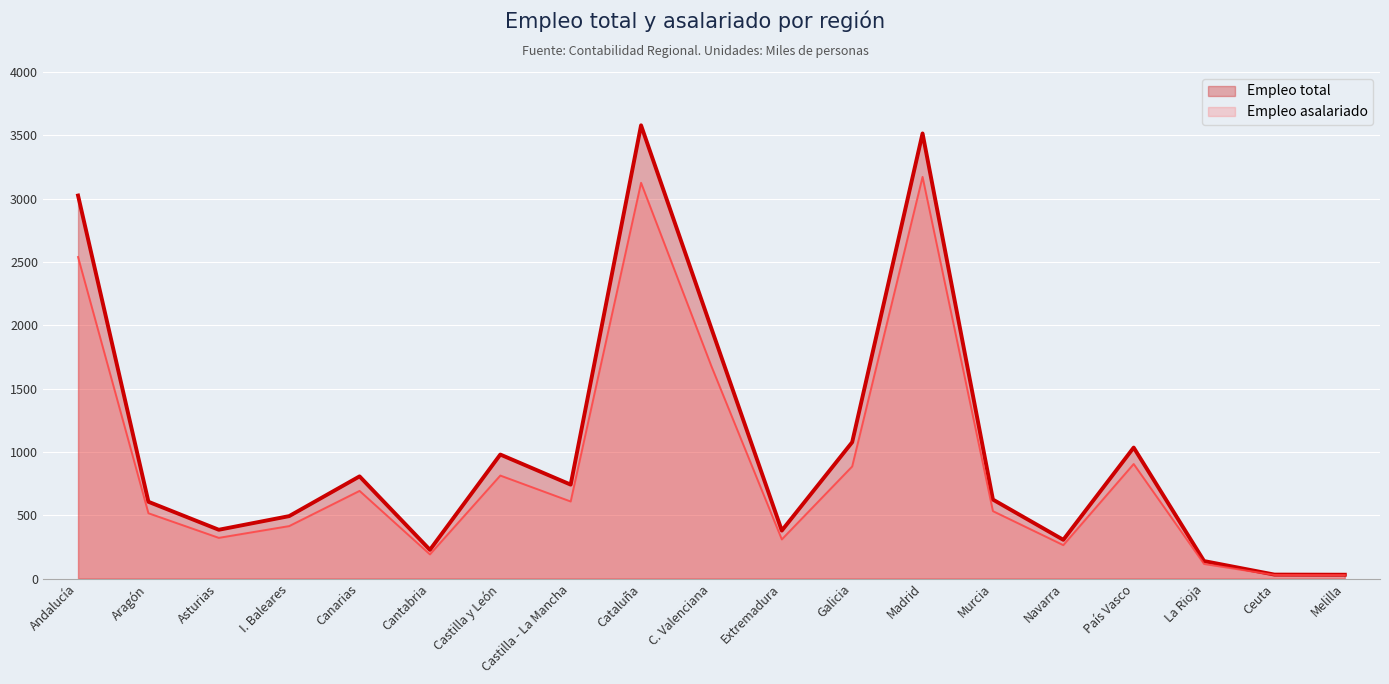

What is the minimum value shown in the chart?

27.2